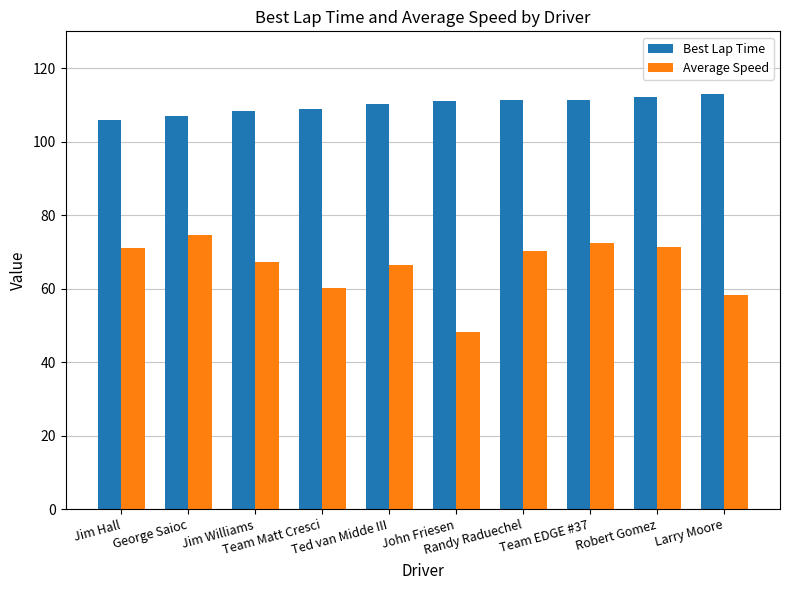

How many groups of bars are there?

10